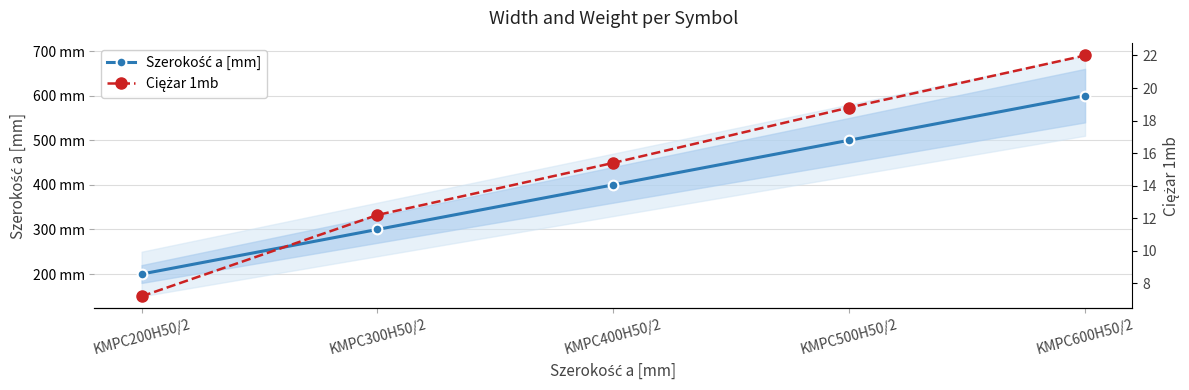

What is the minimum value shown in the chart?

7.2